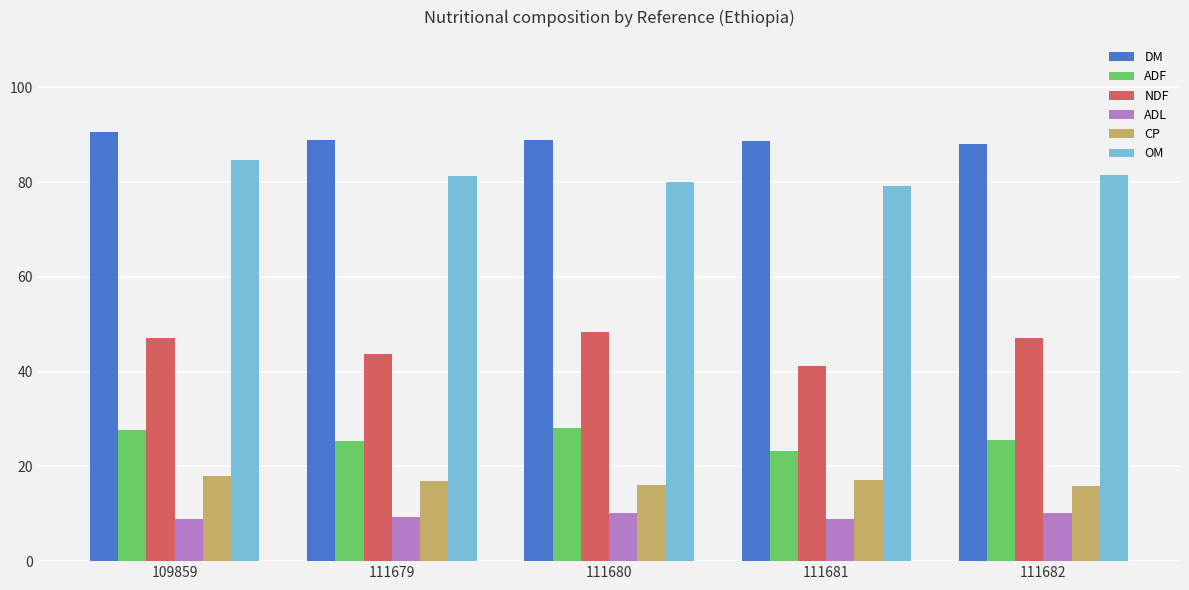

Which series has the largest range (max minus min)?

NDF